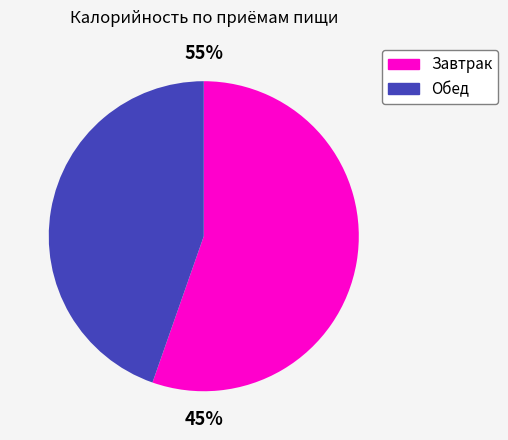

Which category accounts for the majority?

Завтрак